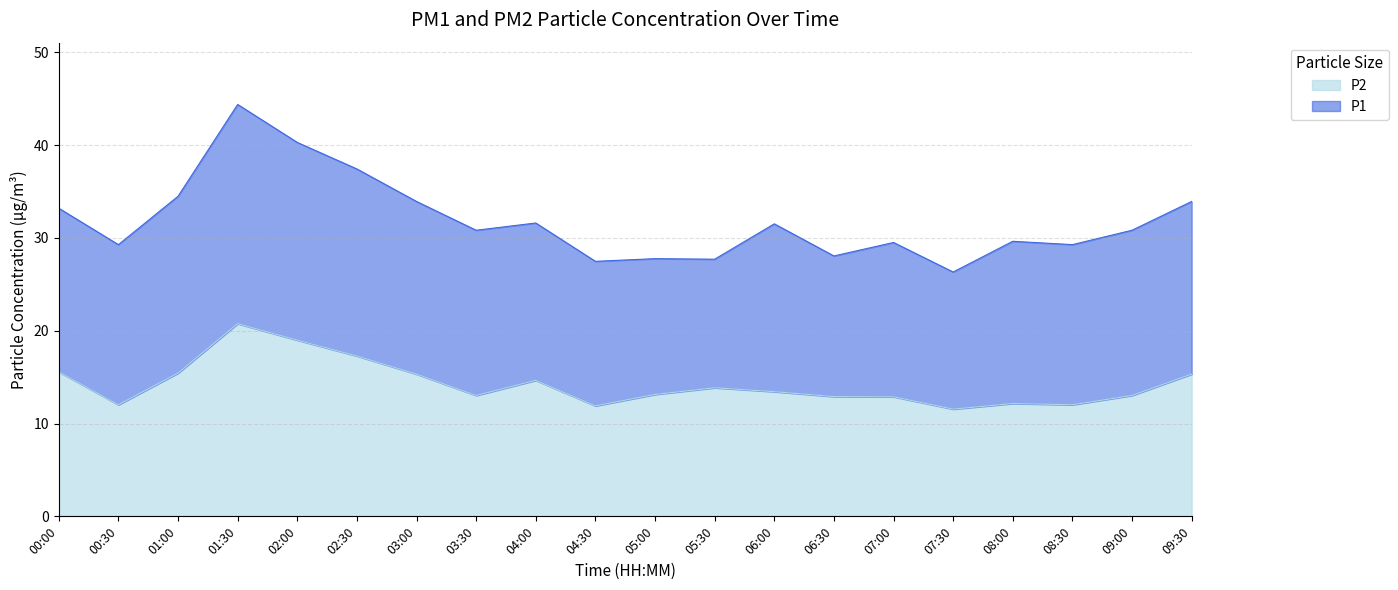

Reading left to right, extract all data points from this chart.

00:00=15.6	00:30=12.0	01:00=15.4	01:30=20.8	02:00=19.0	02:30=17.3	03:00=15.3	03:30=13.0	04:00=14.7	04:30=11.9	05:00=13.1	05:30=13.8	06:00=13.4	06:30=12.9	07:00=12.9	07:30=11.6	08:00=12.2	08:30=12.0	09:00=13.0	09:30=15.3